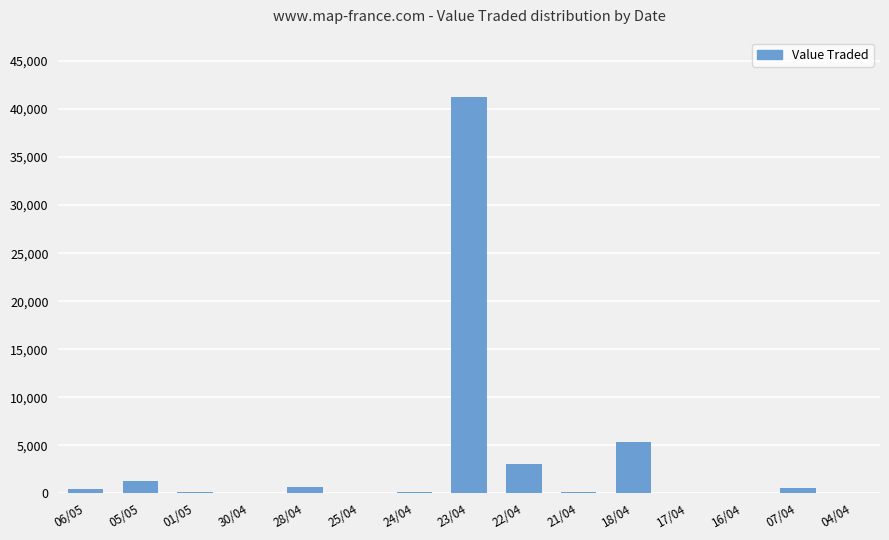

What is the sum of all values?

53610